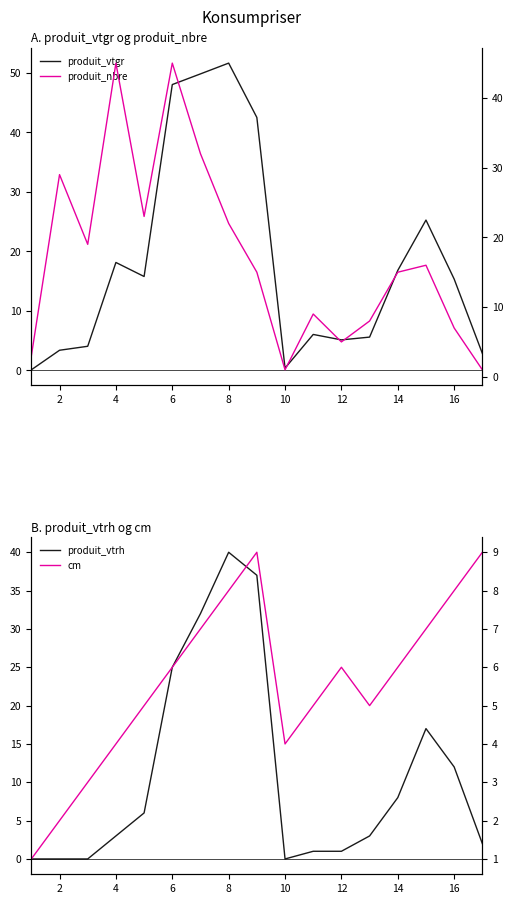

In produit_nbre, how many points are higher than both neighbors (excluding endpoints)?

5